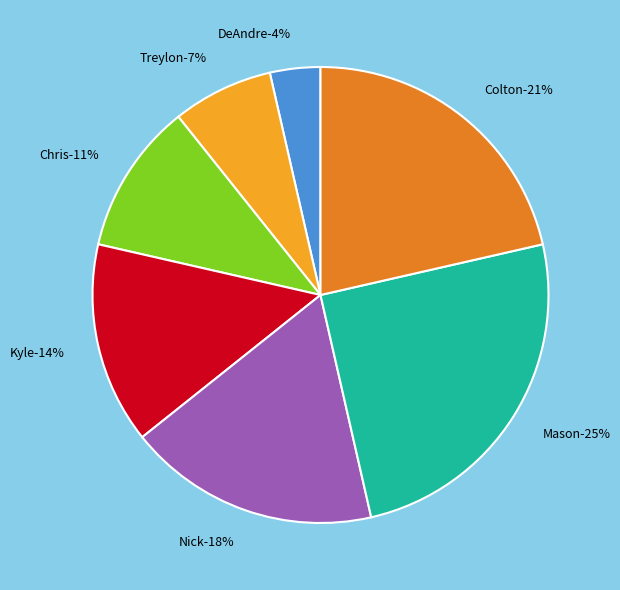

To the nearest percent, what portion does Colton represent?

21%